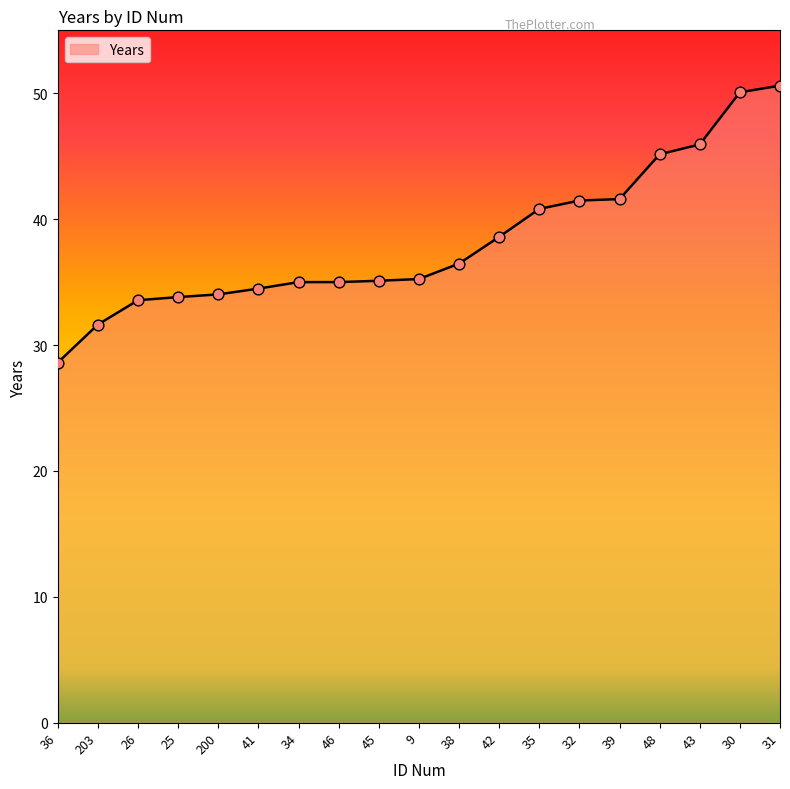

Between 34 and 35, which is larger?

35